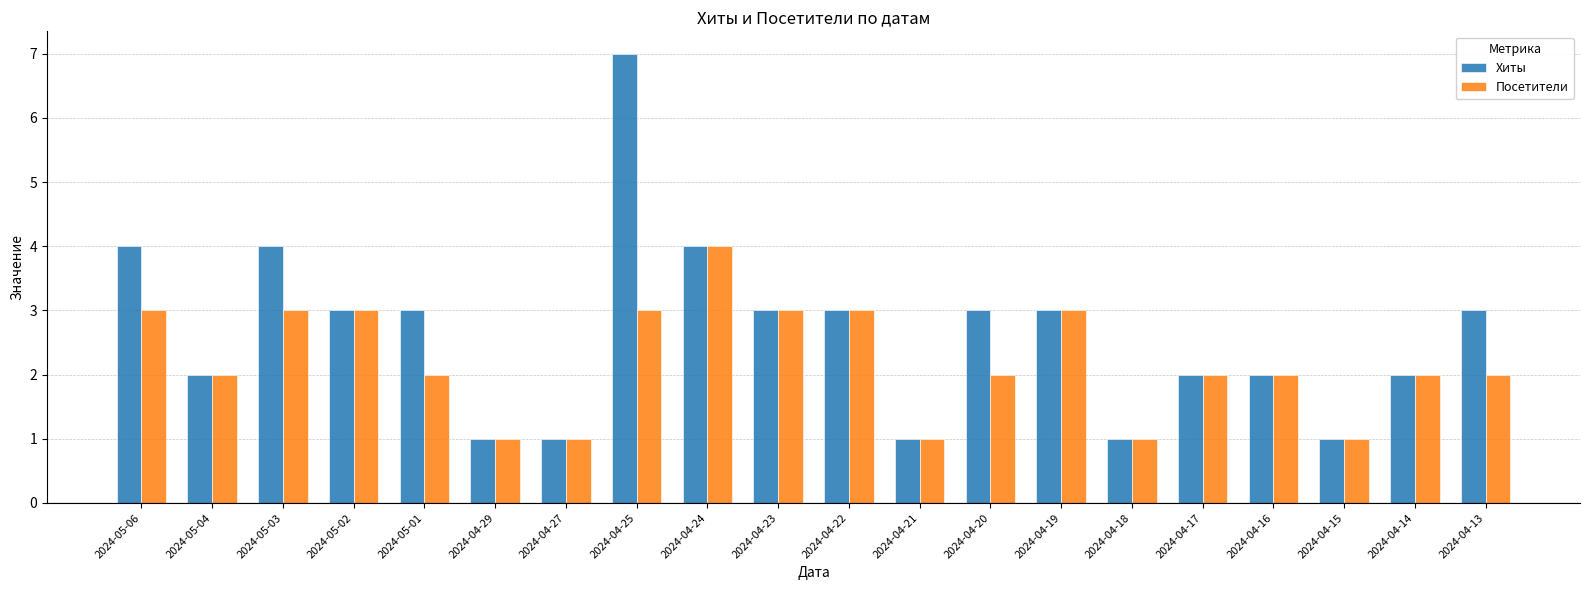

What is the minimum value for Хиты?

1